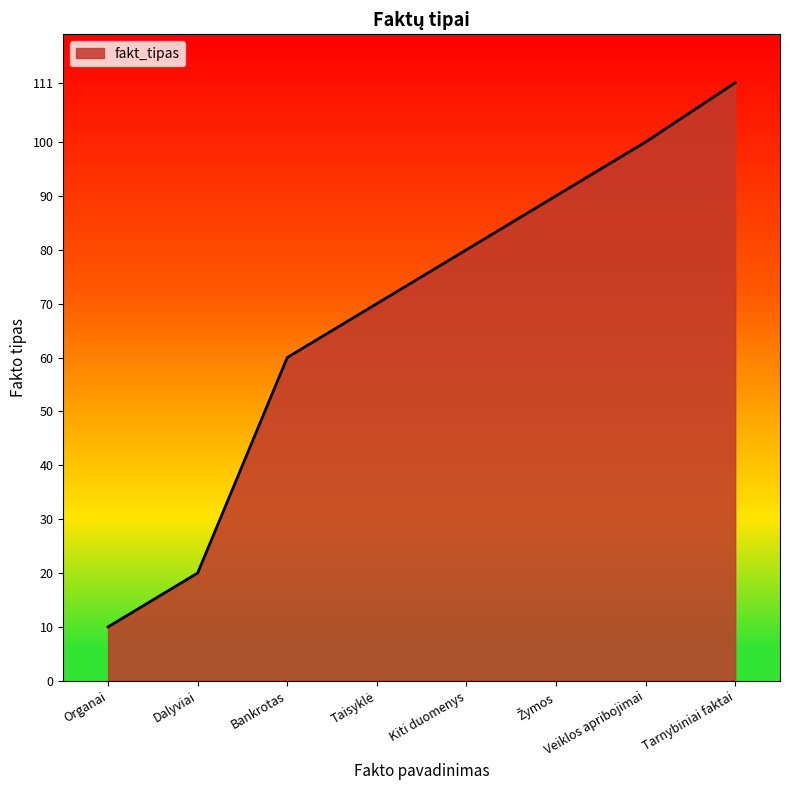

How many lines are shown in the chart?

1